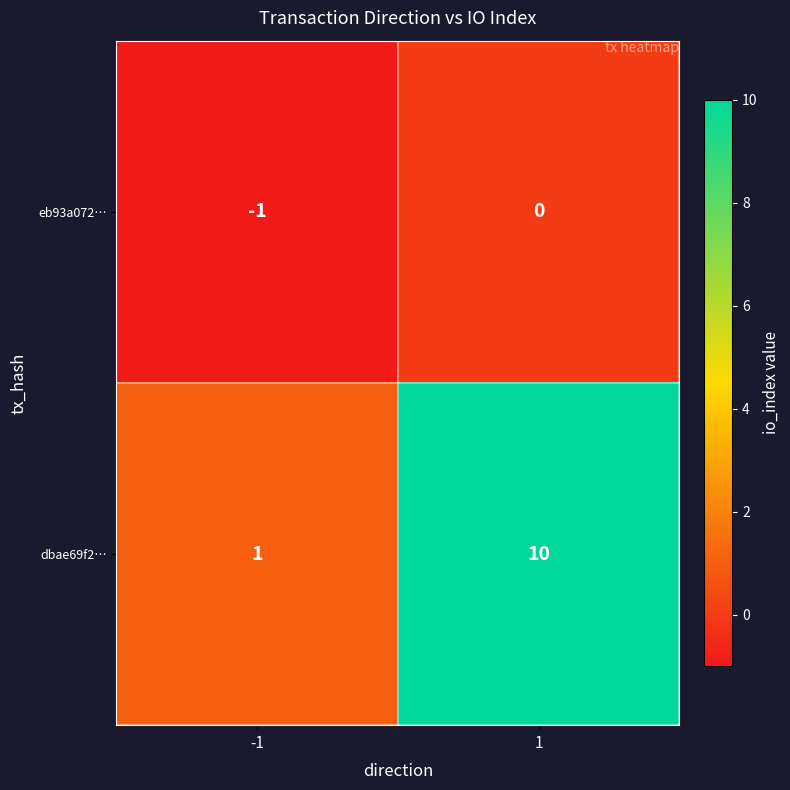

What is the maximum value shown in the chart?

10